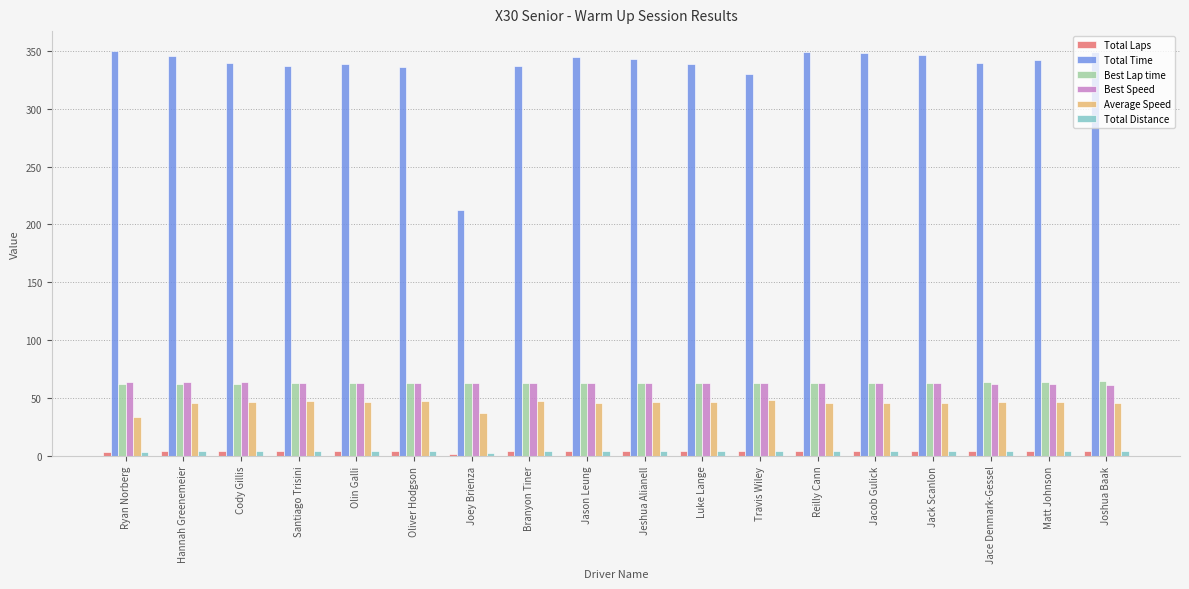

Is it true that Total Time equals 338.5 at Luke Lange?

True